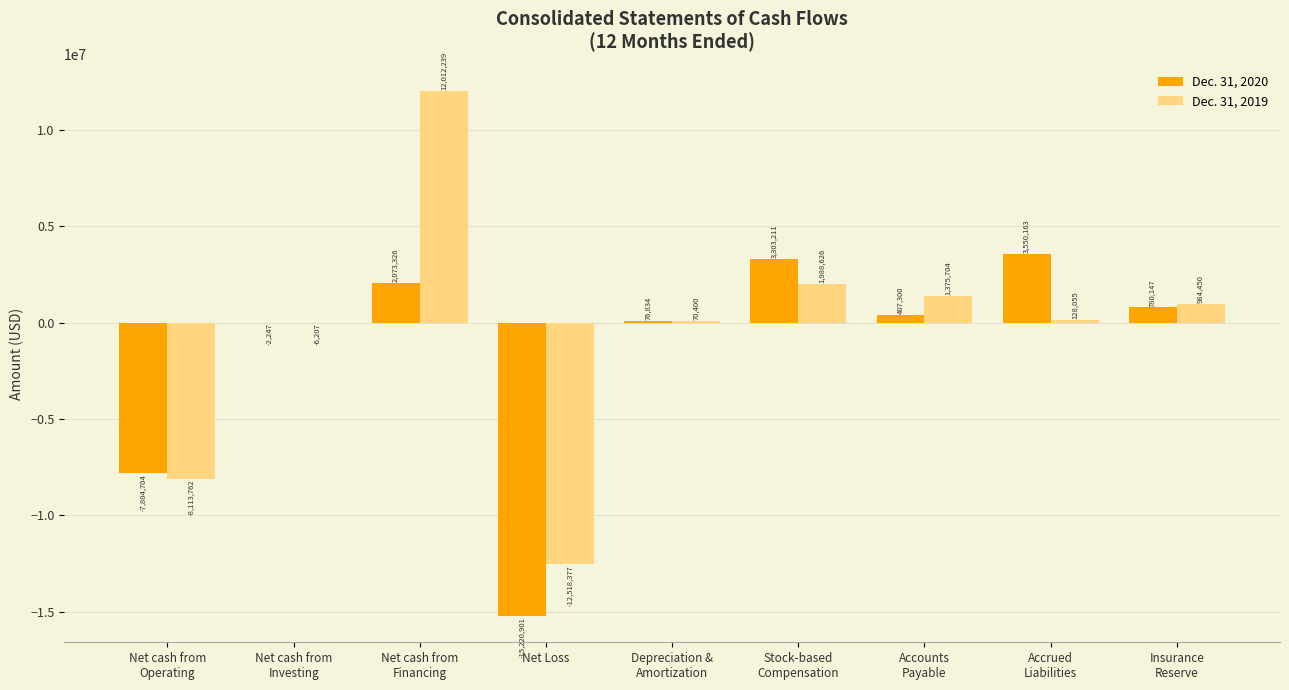

Which series has the largest total across all categories?

Dec. 31, 2019